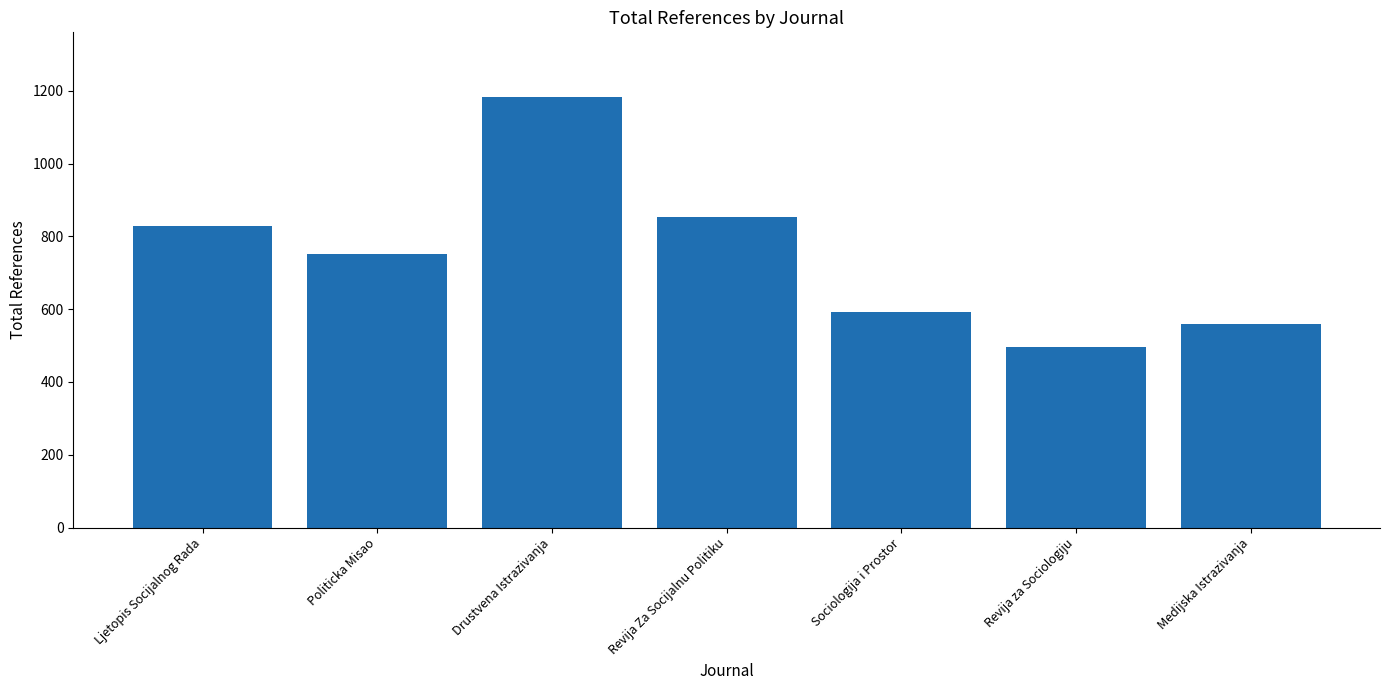

How many bars are there in total?

7